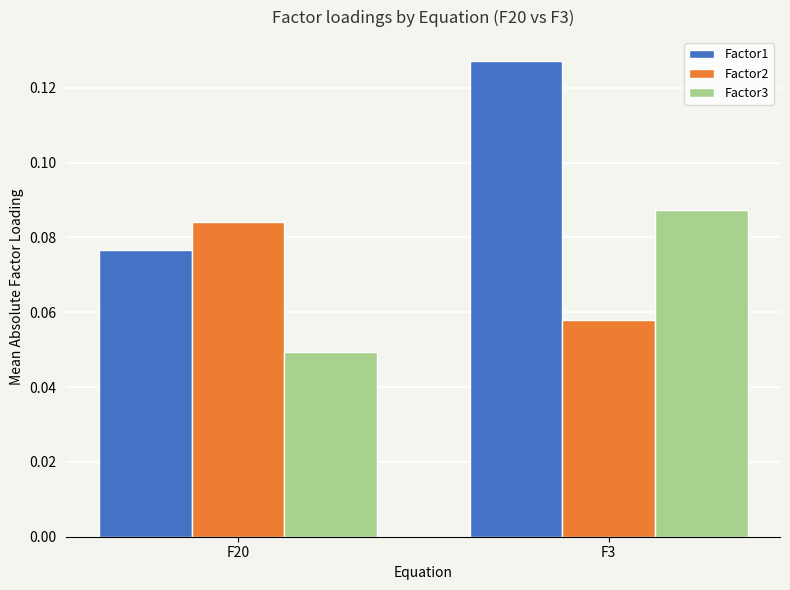

Where is Factor1 nearest to the value 0?

F20